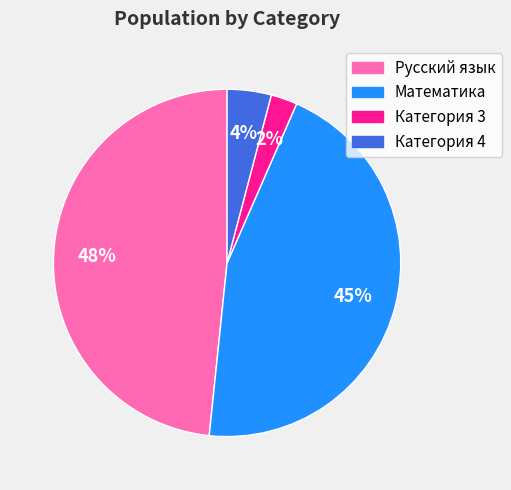

What is the smallest slice in the pie chart?

Категория 3